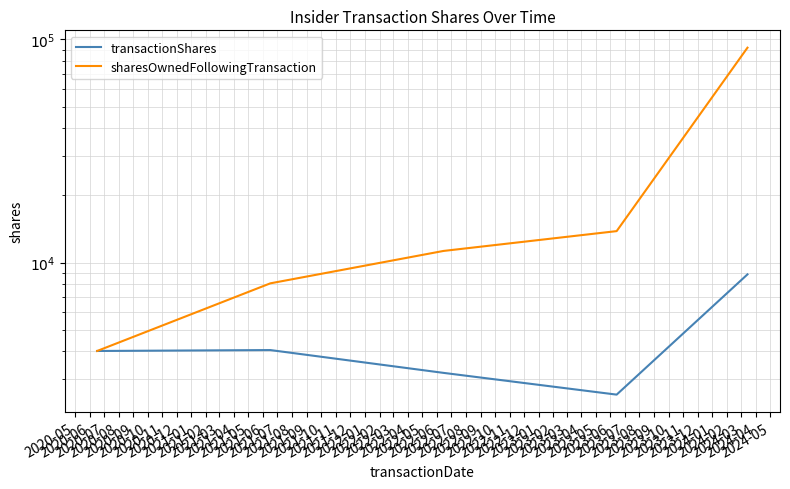

How many lines are shown in the chart?

2